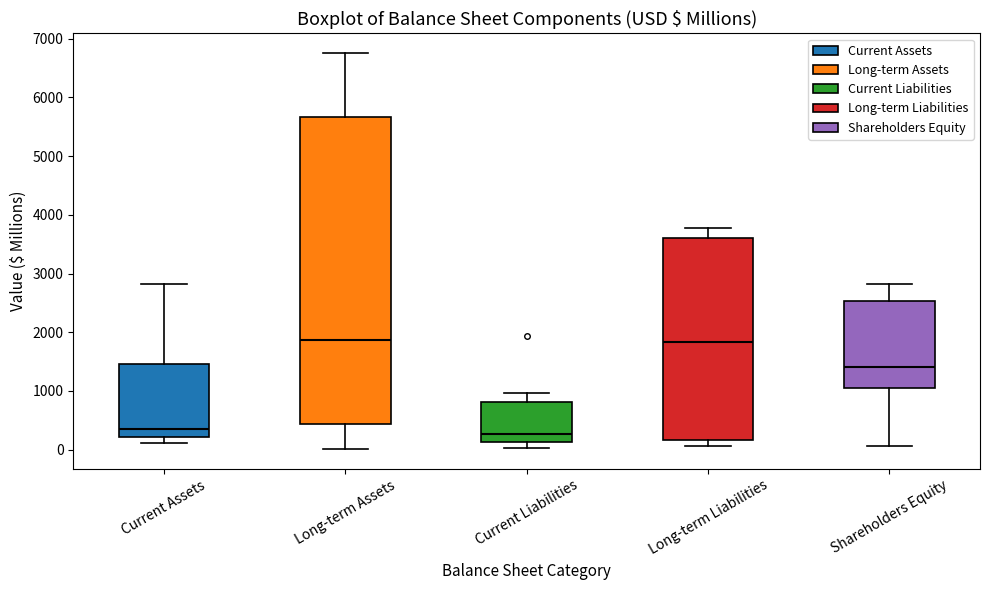

Reading left to right, transcribe this box plot: for each box, give where its median line is, the range the box spans, and where its two whiskers end, as read against the y-axis. The values are not printed on the chart, so give them approximately, as read against the axis.

Current Assets: median 400, box 200 to 1500, whiskers 100 to 2800
Long-term Assets: median 1900, box 400 to 5700, whiskers 0 to 6800
Current Liabilities: median 300, box 100 to 800, whiskers 0 to 1000
Long-term Liabilities: median 1800, box 200 to 3600, whiskers 100 to 3800
Shareholders Equity: median 1400, box 1100 to 2500, whiskers 100 to 2800